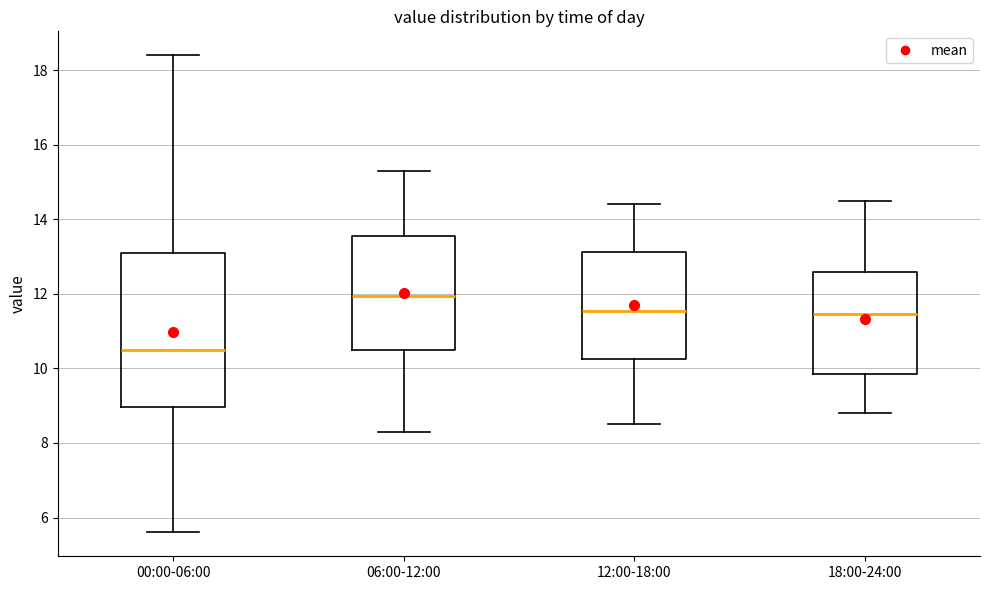

Where does the median line of the box for 00:00-06:00 sit on the y-axis? The values are not printed on the chart, so give them approximately, as read against the axis.

10.6